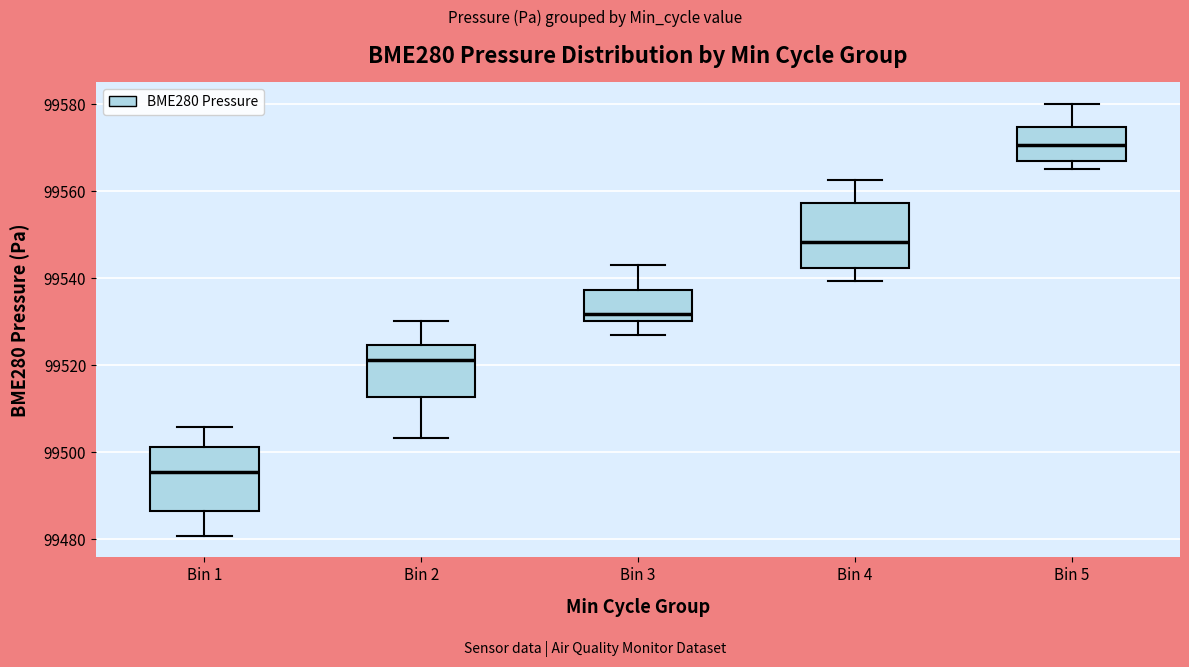

Reading left to right, transcribe this box plot: for each box, give where its median line is, the range the box spans, and where its two whiskers end, as read against the y-axis. The values are not printed on the chart, so give them approximately, as read against the axis.

Bin 1: median 99496, box 99486 to 99502, whiskers 99480 to 99506
Bin 2: median 99522, box 99512 to 99524, whiskers 99504 to 99530
Bin 3: median 99532, box 99530 to 99538, whiskers 99526 to 99542
Bin 4: median 99548, box 99542 to 99558, whiskers 99540 to 99562
Bin 5: median 99570, box 99566 to 99574, whiskers 99564 to 99580